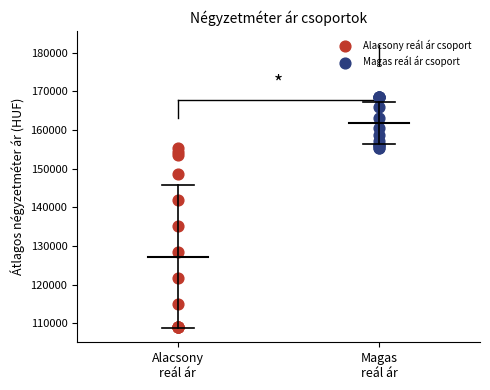

Which series contains the lowest Y value?

Alacsony reál ár csoport